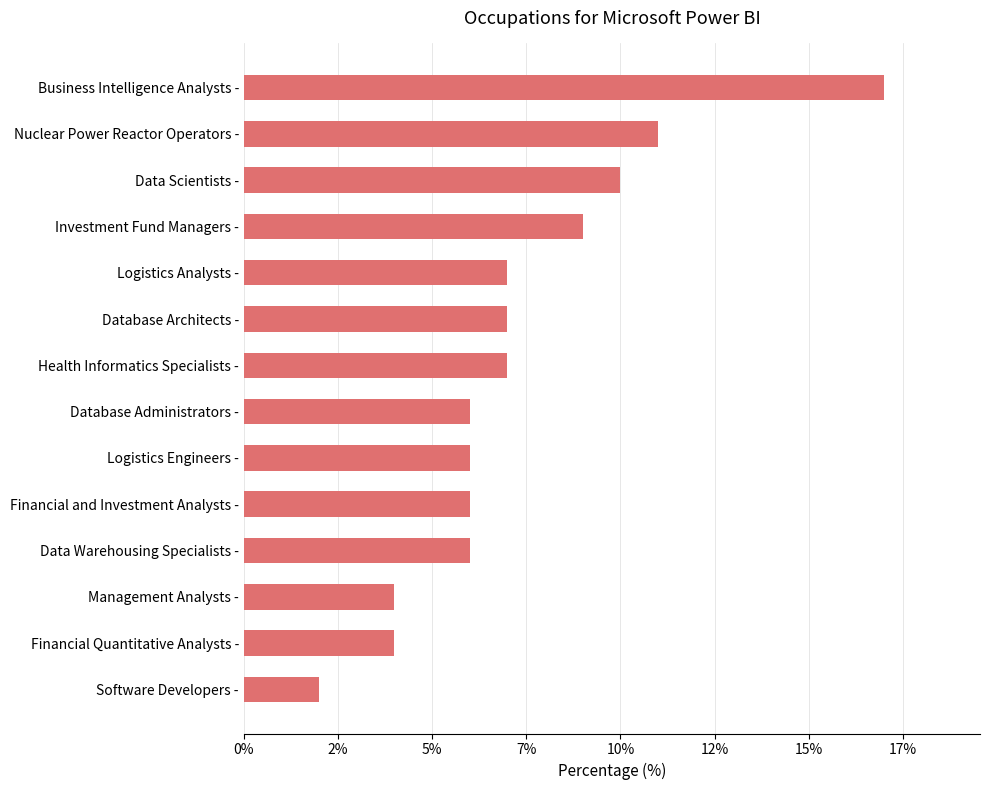

Are the bars horizontal?

Yes